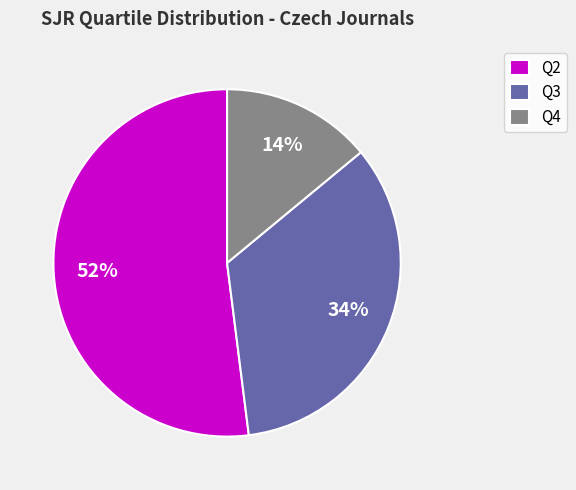

Rank the categories by value from lowest to highest.

Q4, Q3, Q2